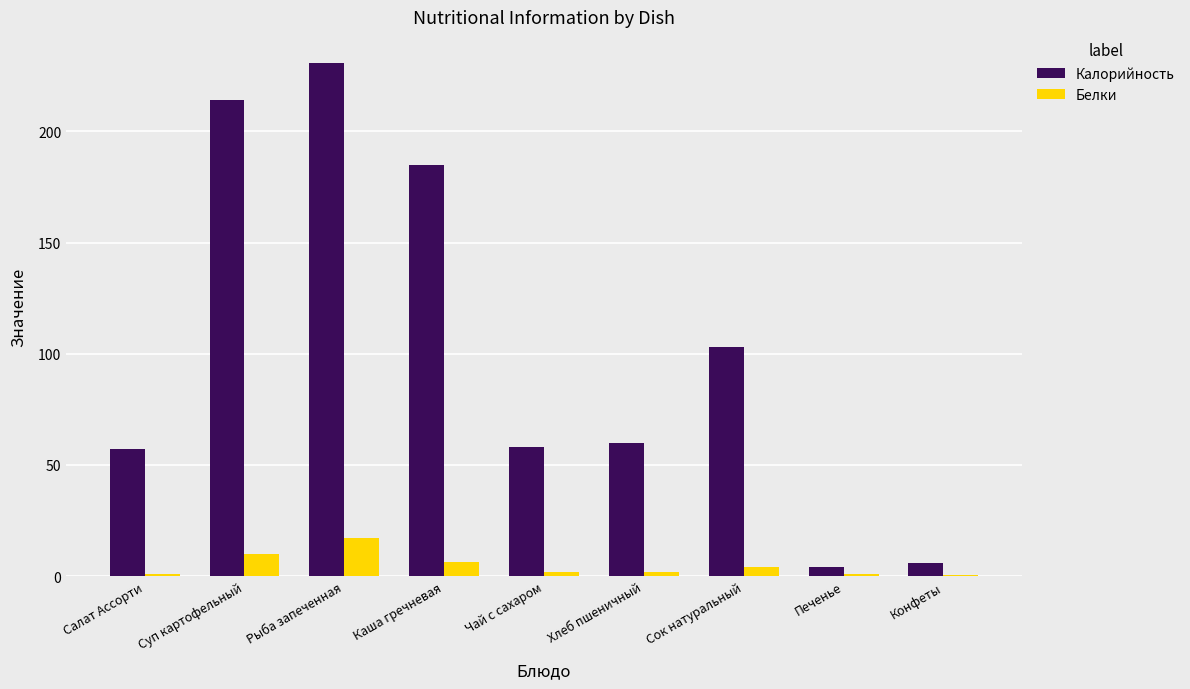

Read the Калорийность value at Сок натуральный.

103.0